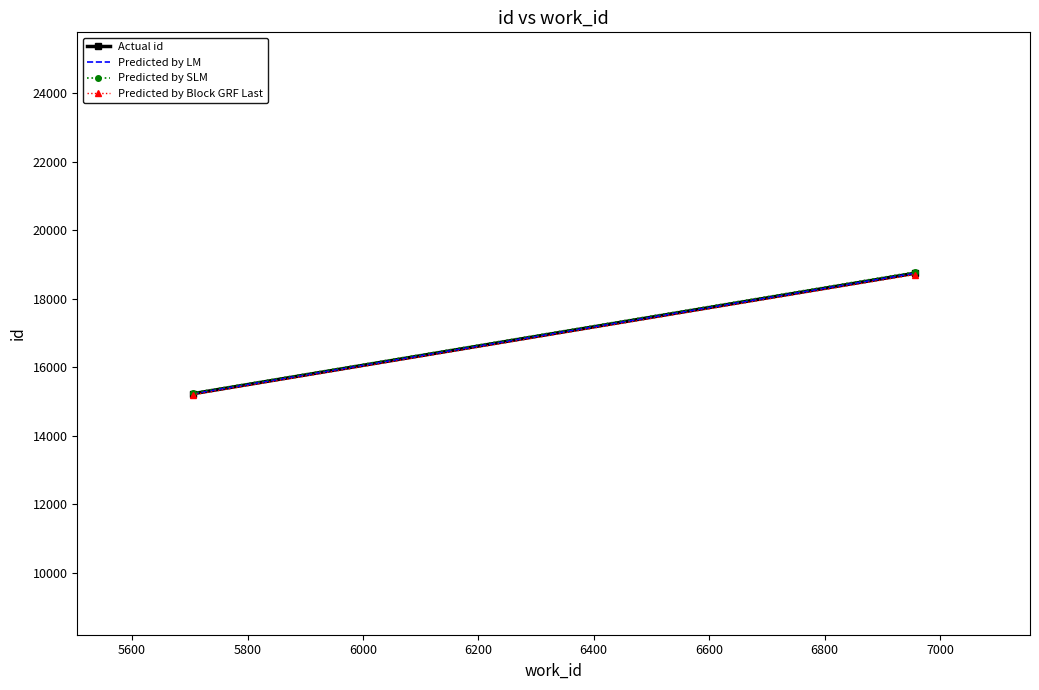

The Predicted by Block GRF Last series shows 5052.5 at 5400. True or false?

False